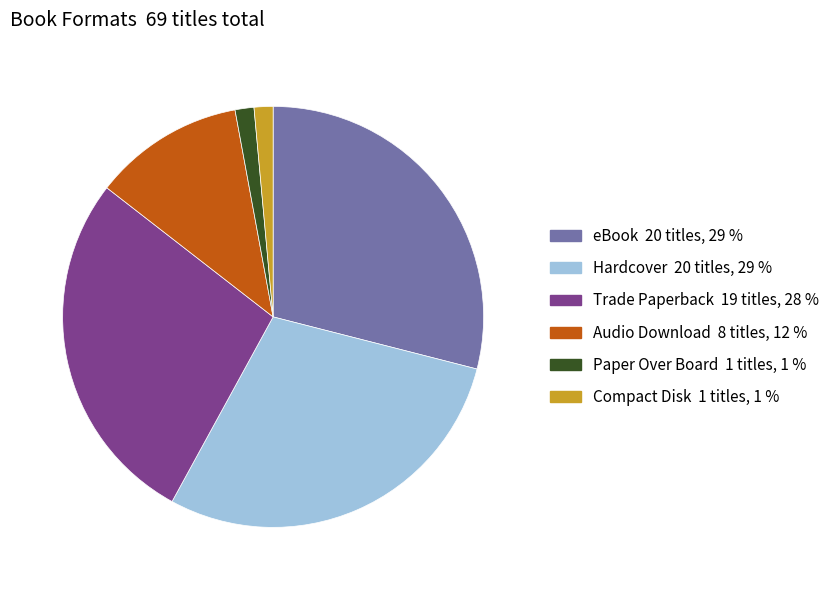

Is there a majority slice in this chart?

No